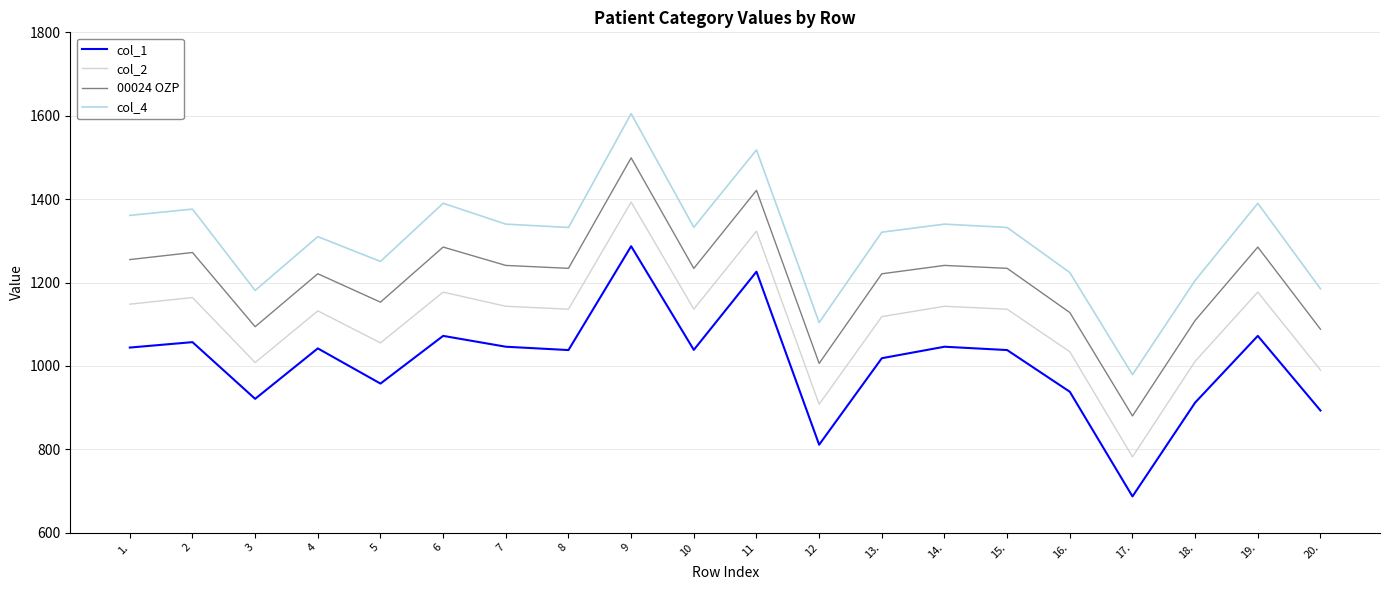

What is the smallest value displayed?

687.0